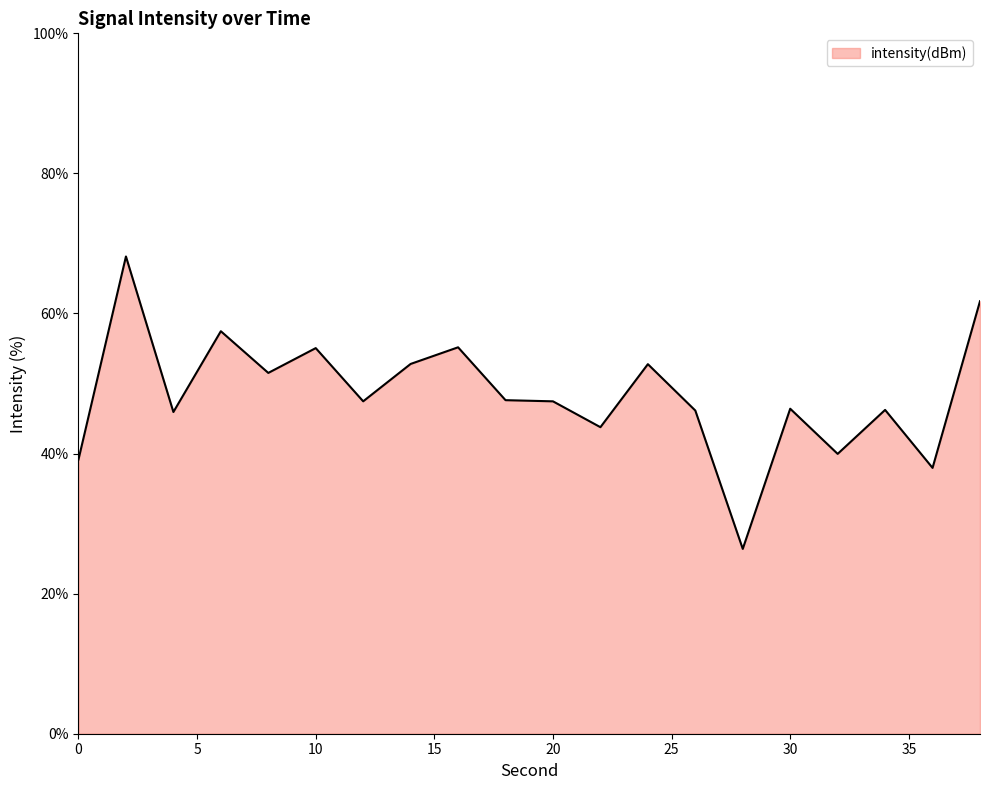

What is the smallest value displayed?

26.4